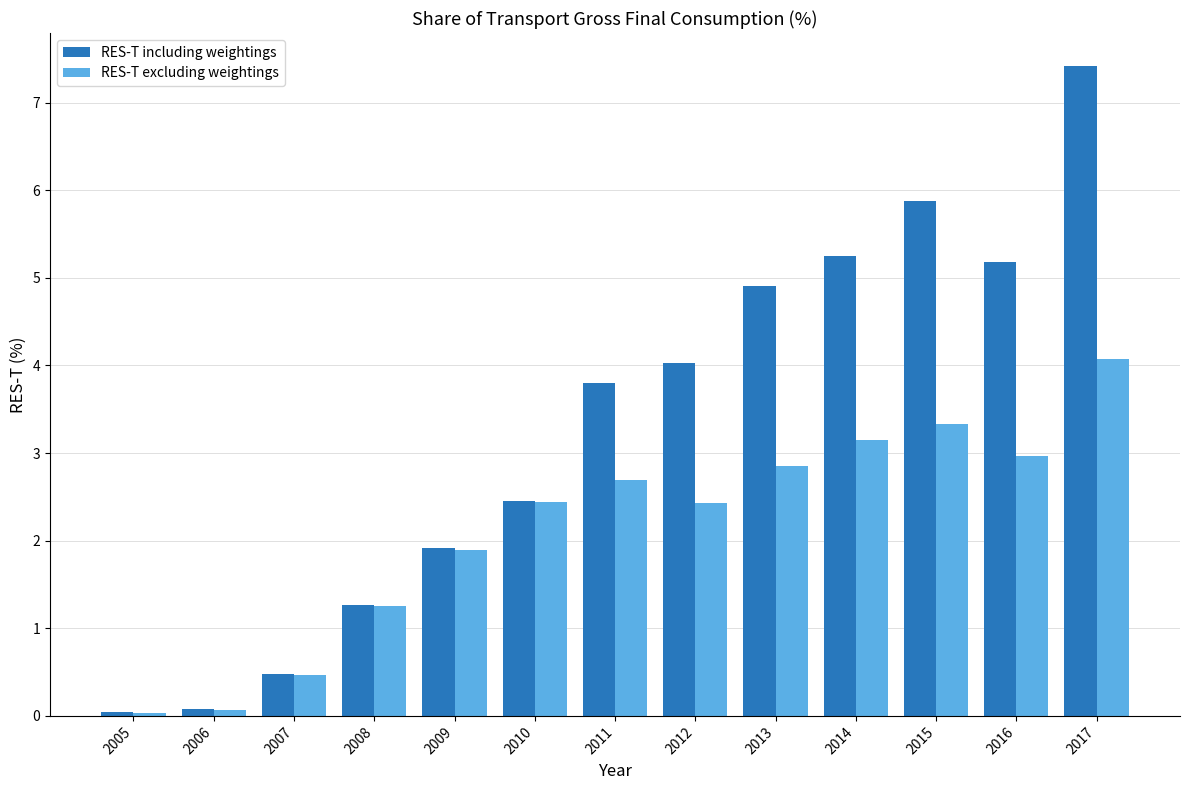

Which category has the highest value across all series?

2017